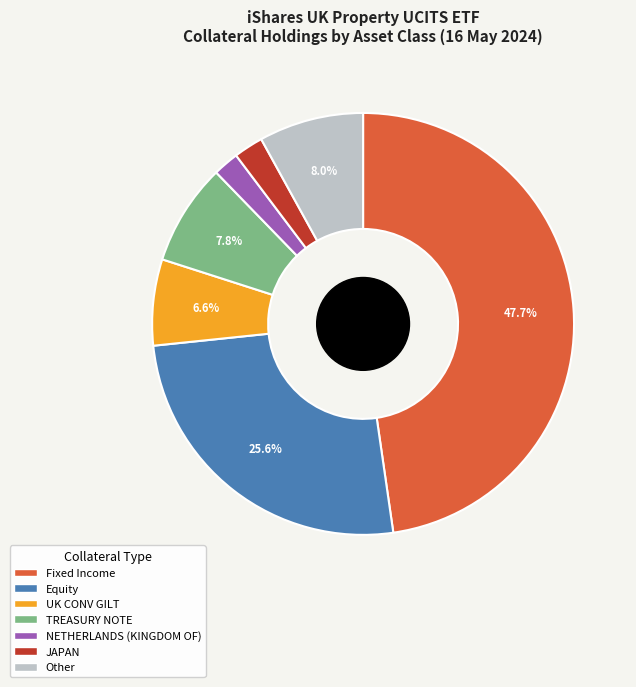

Do TREASURY NOTE and Fixed Income together represent more than half of the pie?

Yes